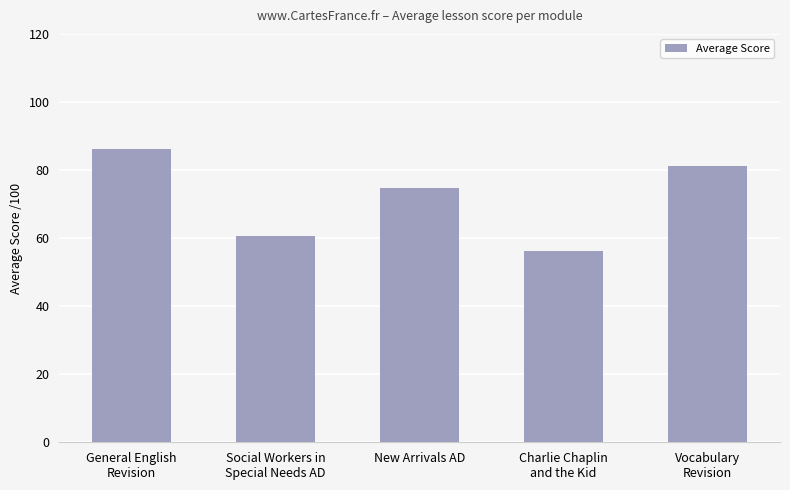

Reading left to right, extract all data points from this chart.

86.2	60.6	74.7	56.3	81.3